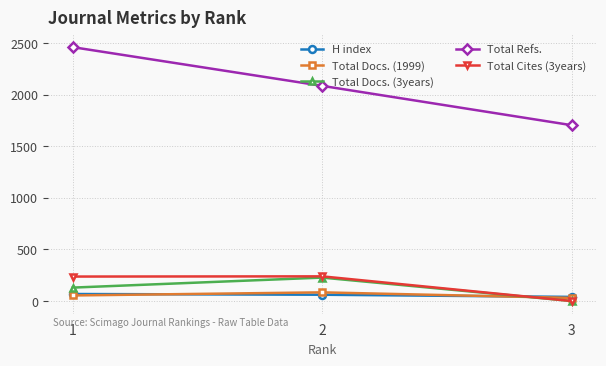

How many Total Refs. values are between 1703 and 2459?

3